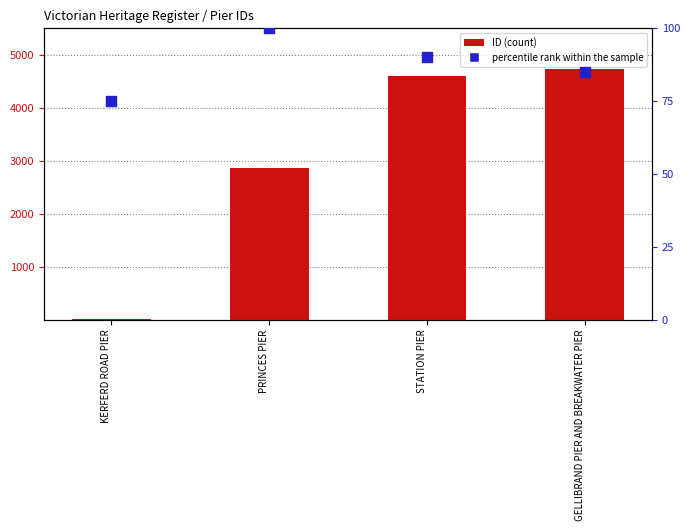

What is the total value across all series at PRINCES PIER?

2970